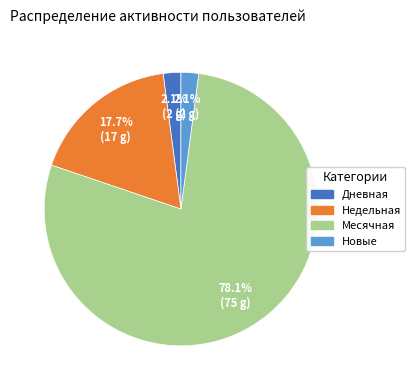

Does any single category account for the majority?

Yes